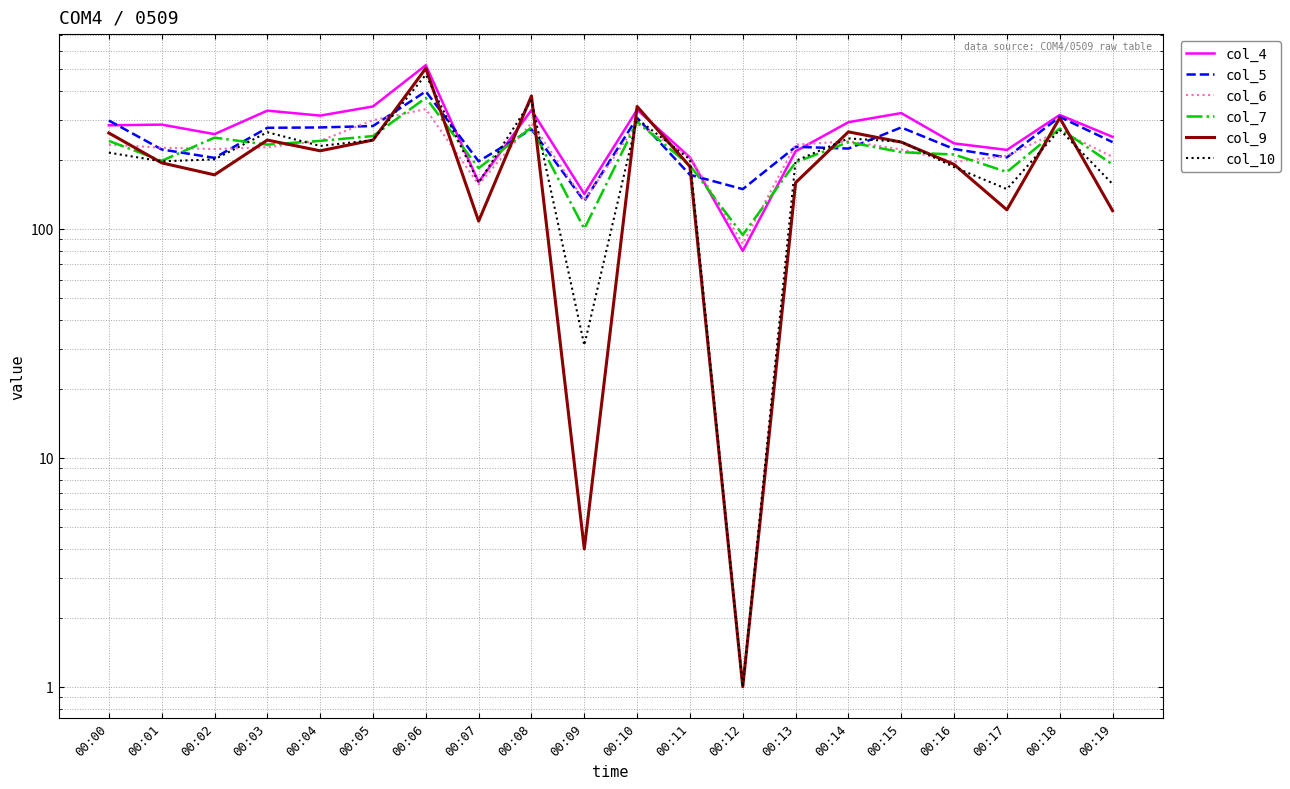

How many interior local valleys does the col_10 series have?

6